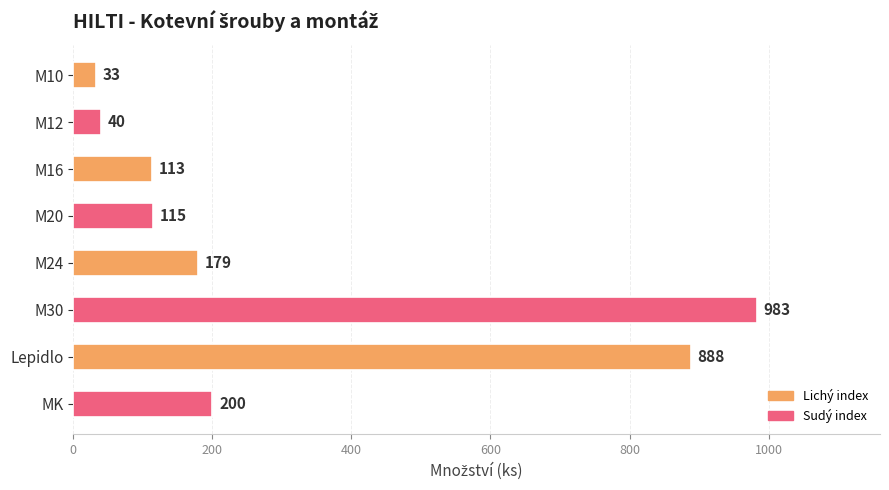

What is the average value?

319